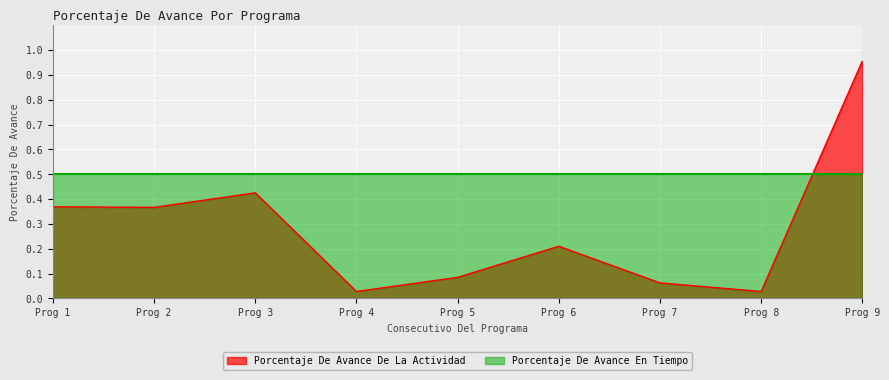

What is the difference between the maximum and minimum values?

0.9